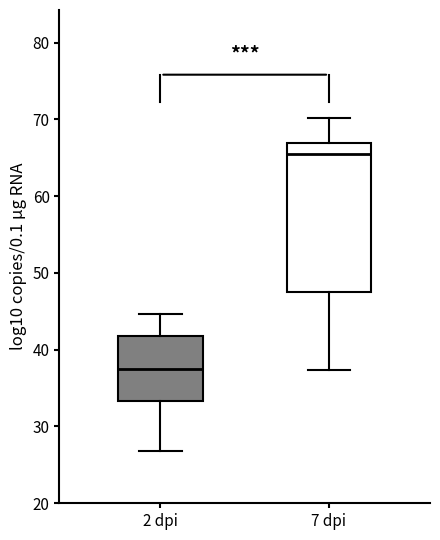

Where does the lower whisker of the box for 7 dpi end on the y-axis? The values are not printed on the chart, so give them approximately, as read against the axis.

37